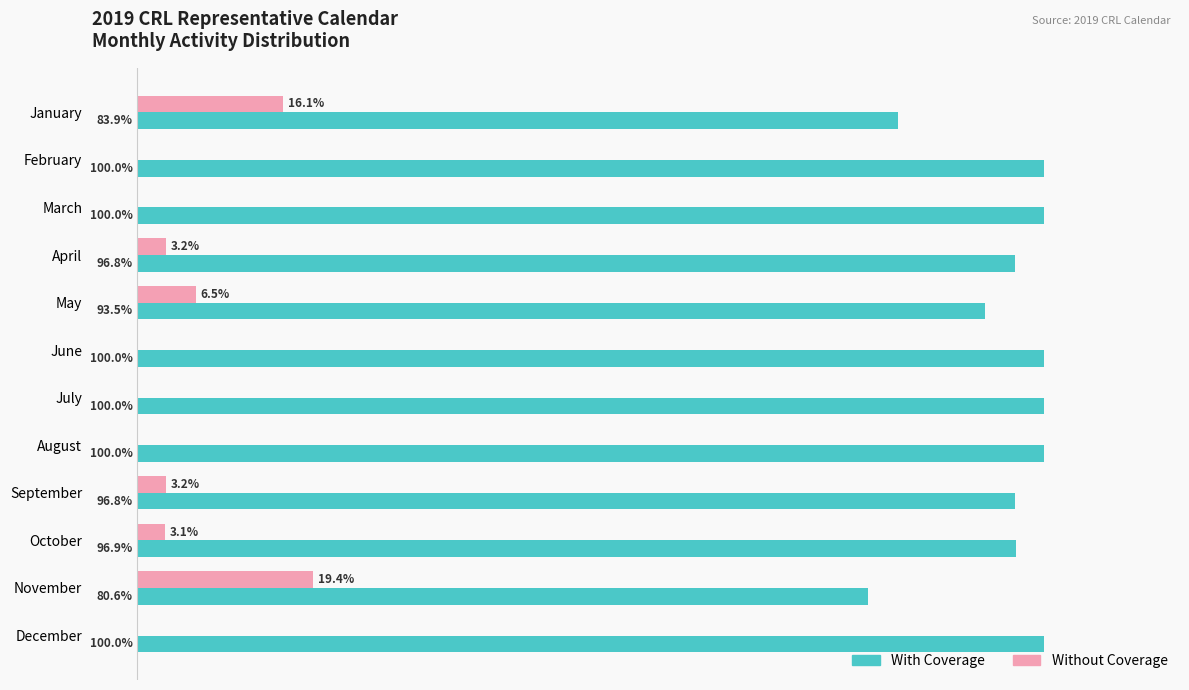

Is the value of Without Coverage at July greater than the value of With Coverage at June?

No